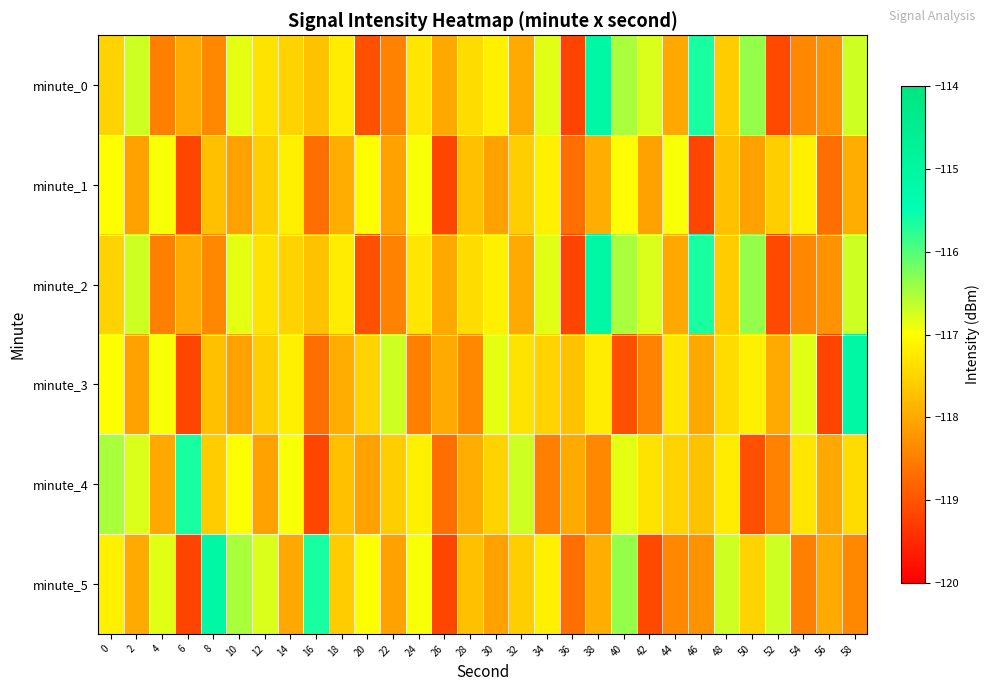

Which series has the widest spread of values?

minute_0